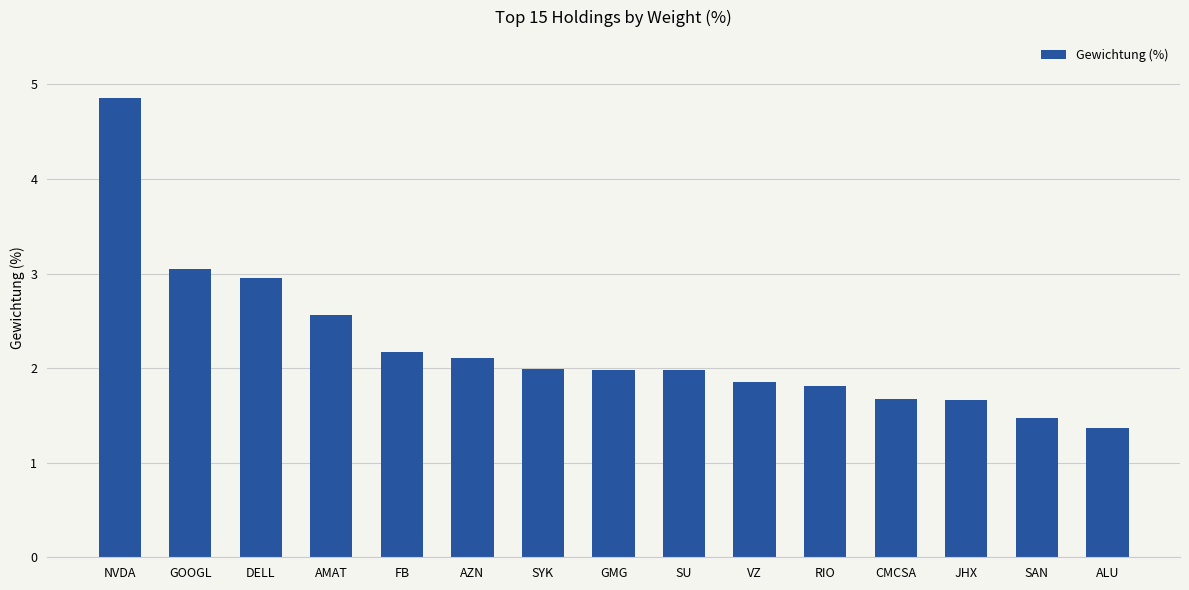

What is the value of the 12th bar from the left?

1.7